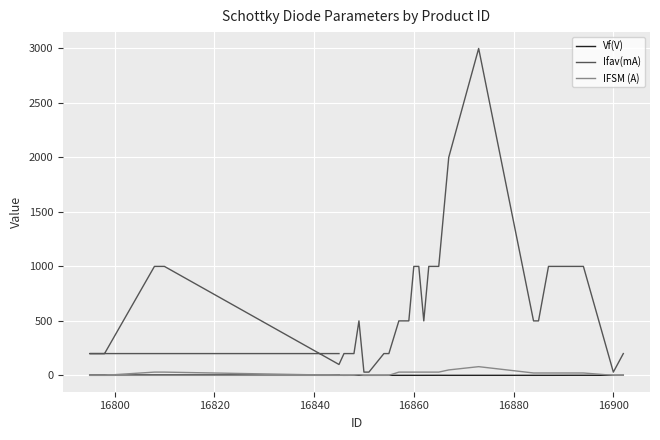

Which series has the largest total across all categories?

Ifav(mA)